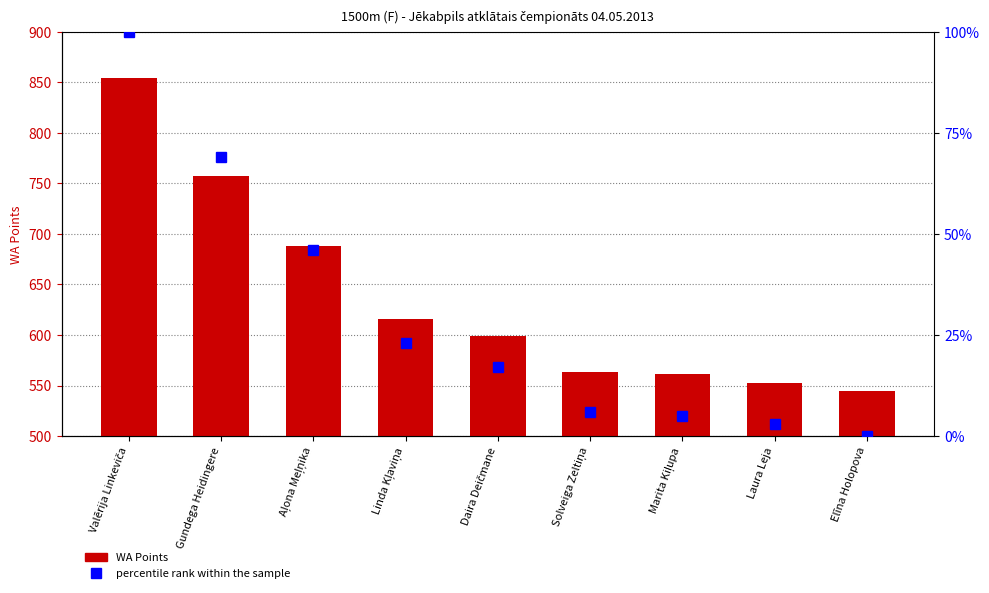

What is the maximum value for WA Points?

854